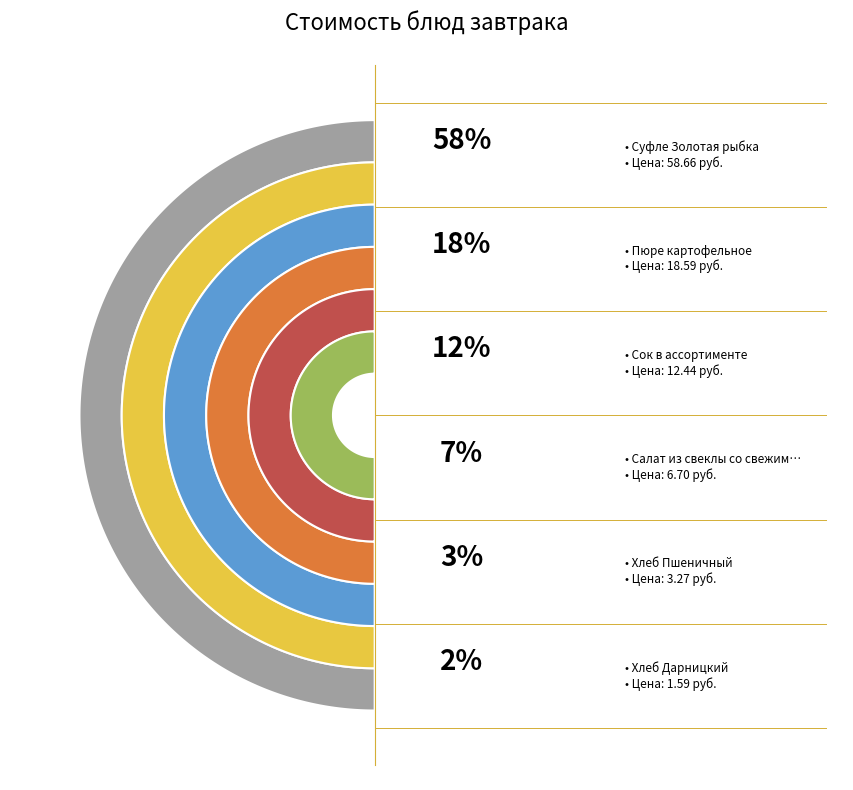

What is the total percentage of Сок в ассортименте and Хлеб Пшеничный?

15.5%